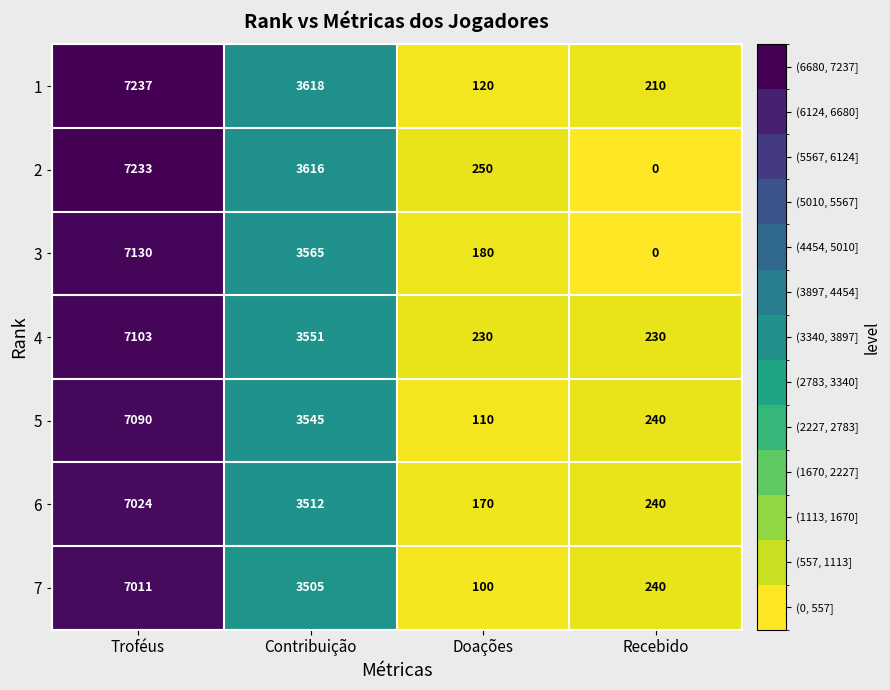

At which label is 2 closest to 3616?

Contribuição